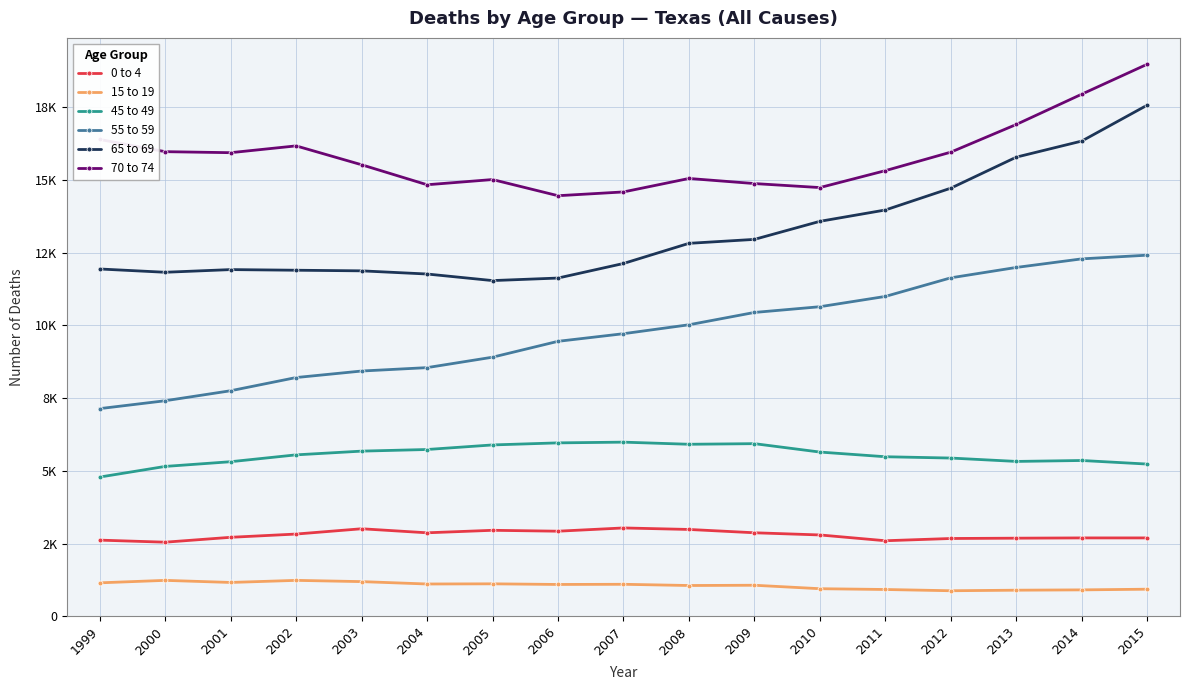

True or false: 45 to 49 has a value of 9247 at 2010.

False